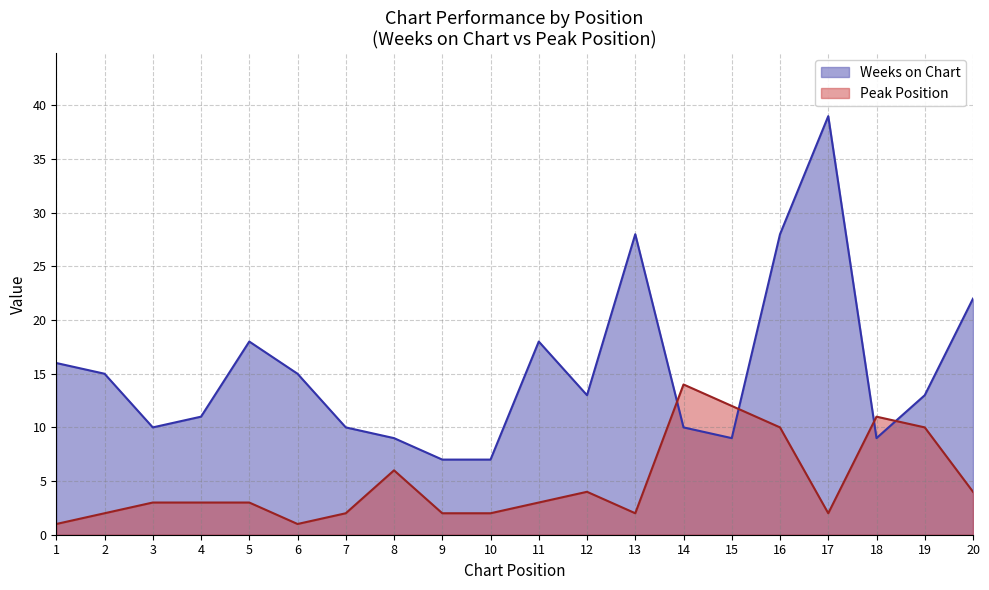

What is the spread (max minus min) of values at 11?

15